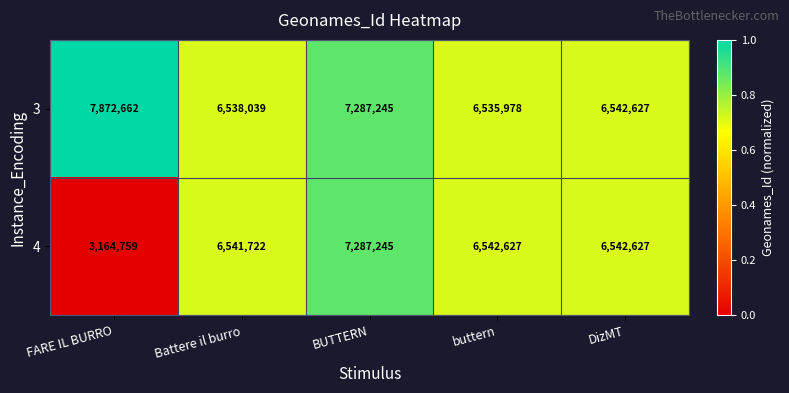

Rank the series at Battere il burro from highest to lowest value.

4, 3